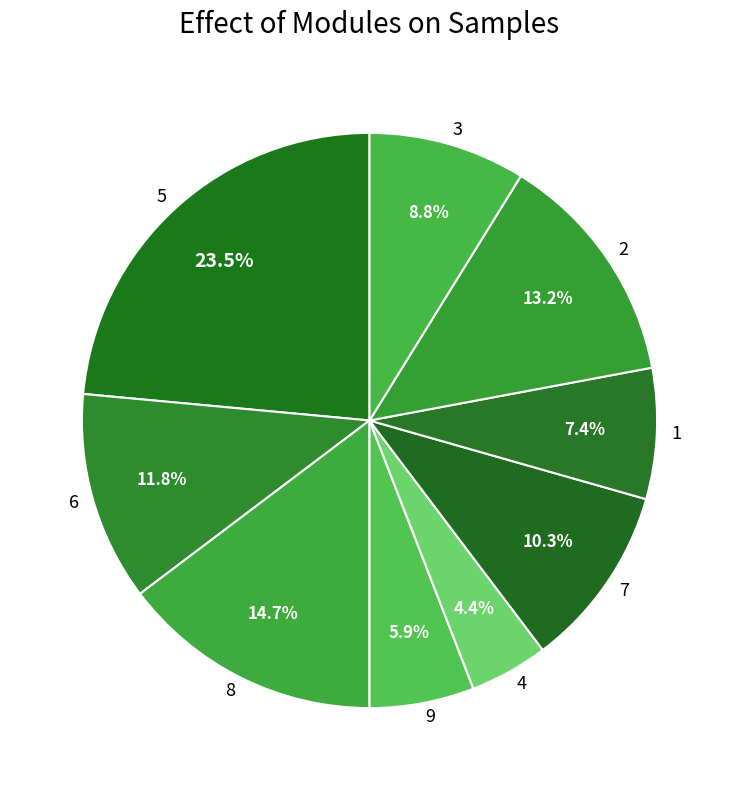

Is there any slice that represents more than half of the pie?

No